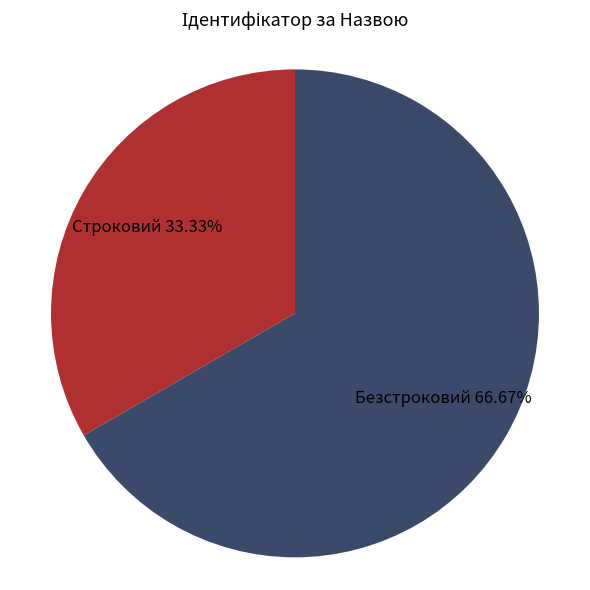

Is there any slice that represents more than half of the pie?

Yes